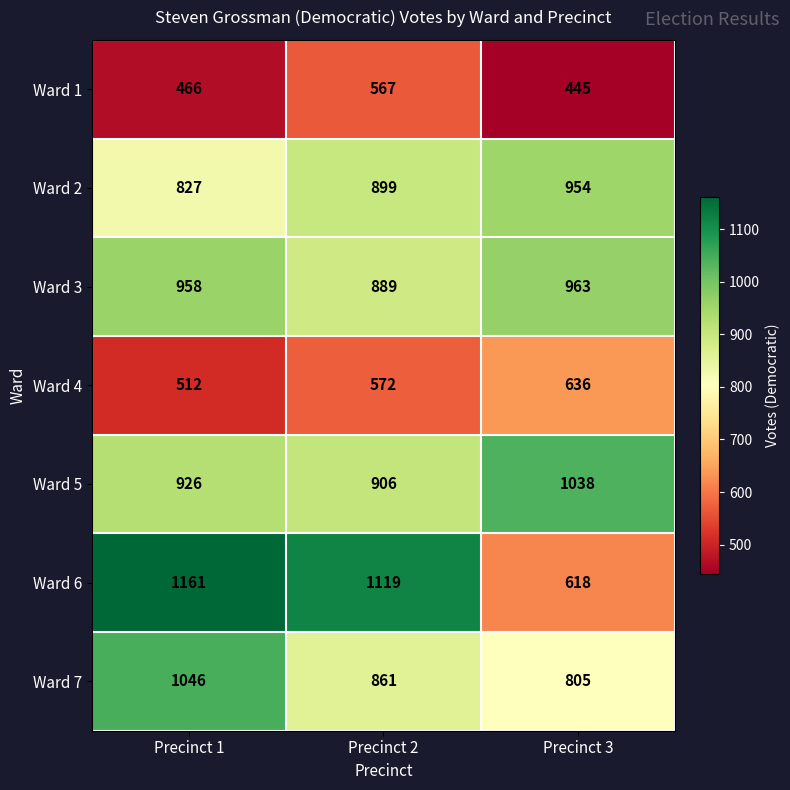

What is the smallest value displayed?

445